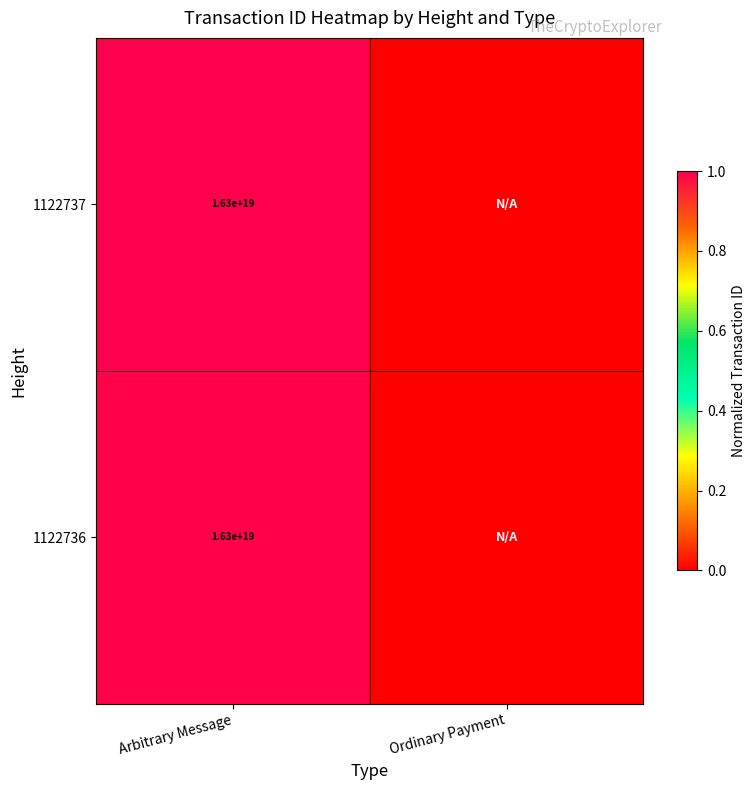

True or false: 1122737 has a value of 27973144540233854976 at Arbitrary Message.

False